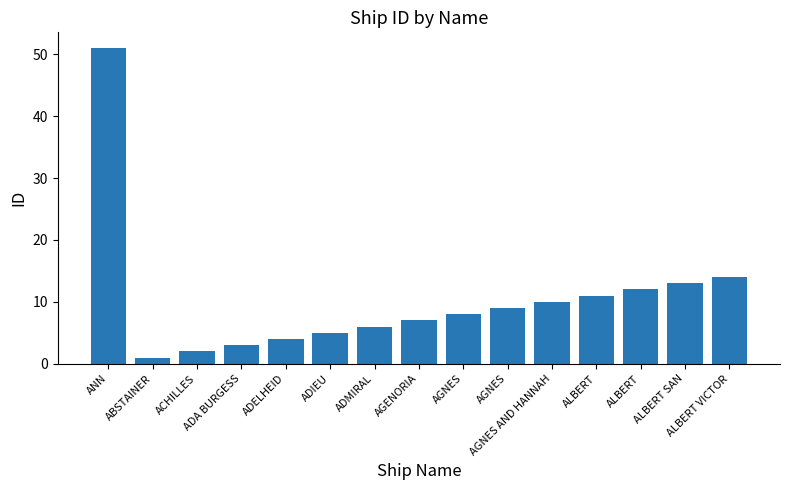

What is the difference between the maximum and second lowest values?

49